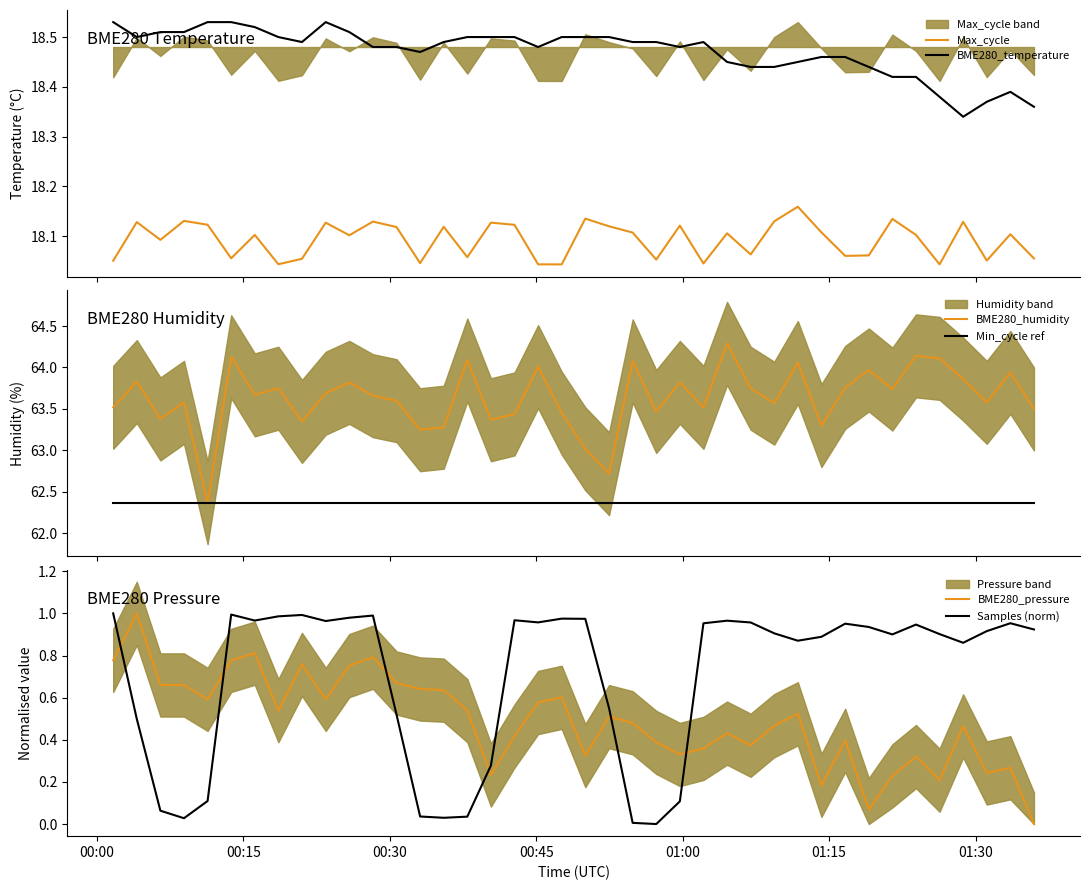

In BME280_temperature, how many points are higher than both neighbors (excluding endpoints)?

3